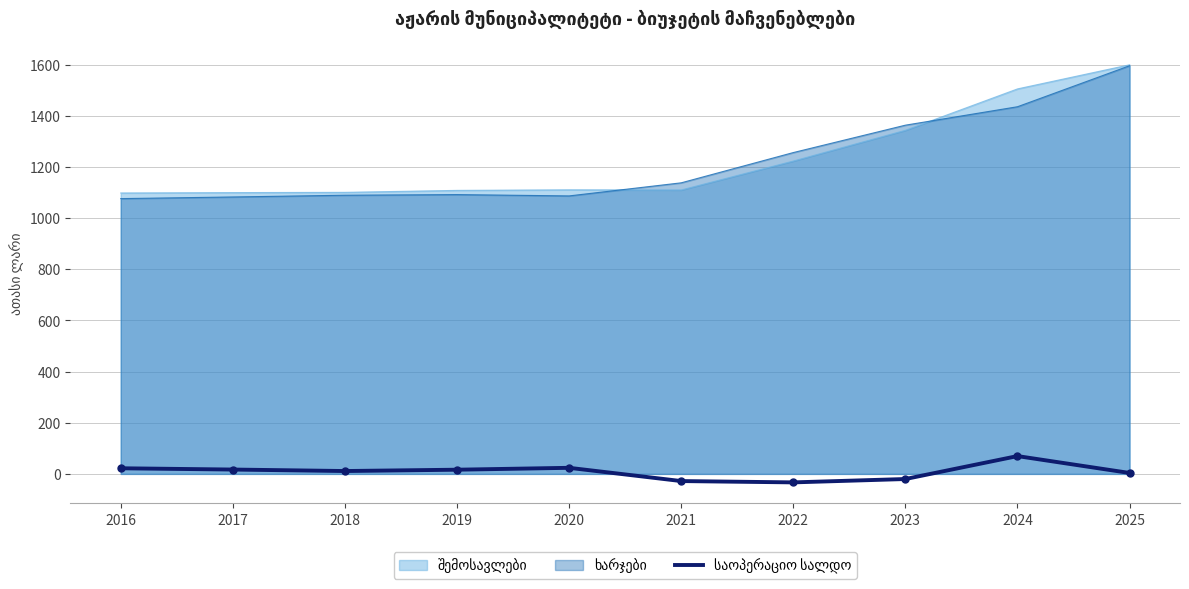

At which category is the sum across all series the highest?

2025